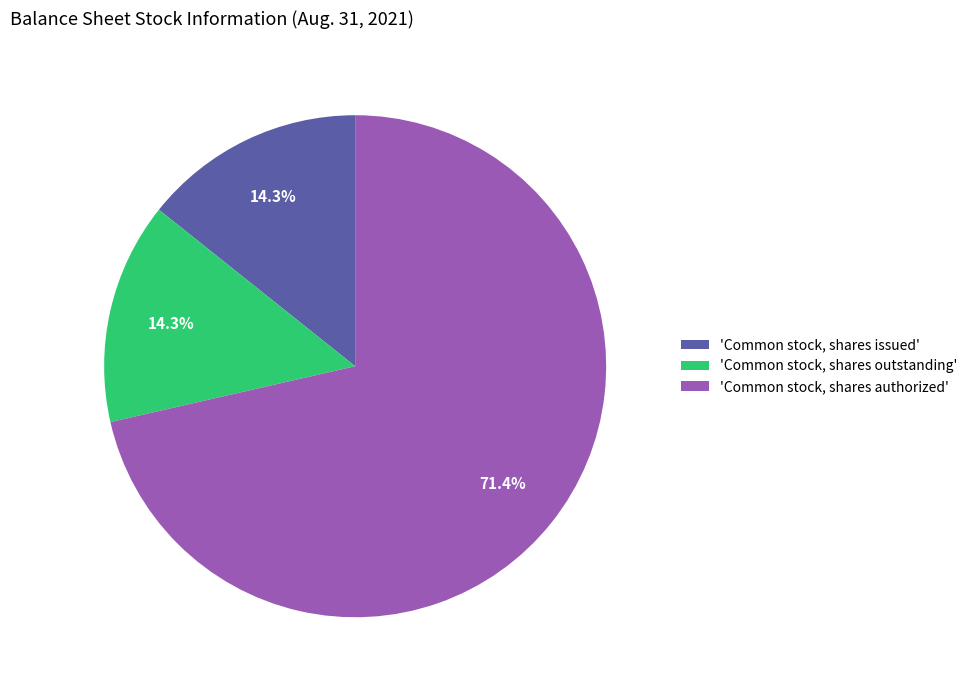

Is the sum of 'Common stock, shares outstanding' and 'Common stock, shares issued' greater than half?

No